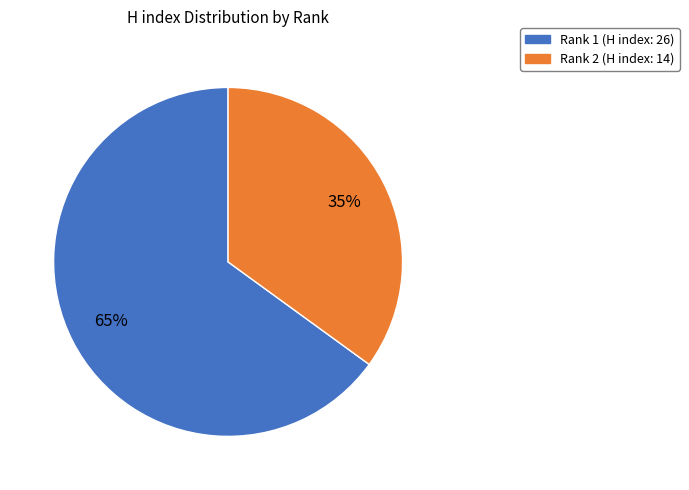

How many segments does this pie chart have?

2